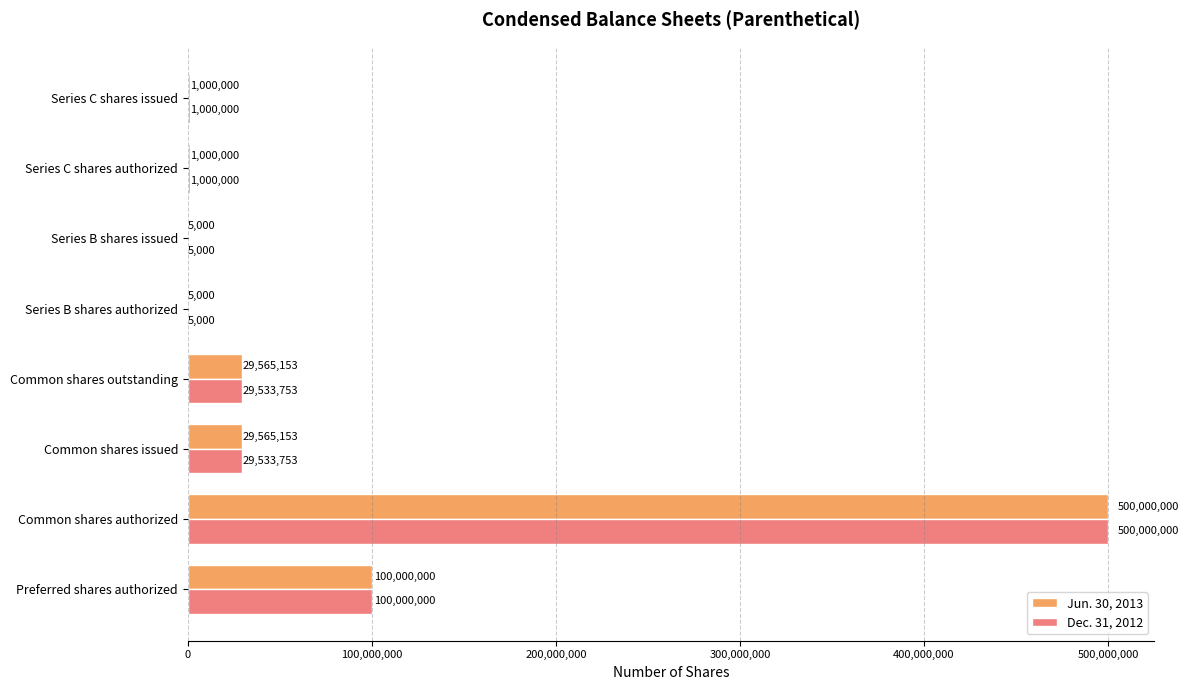

At which category is the sum across all series the highest?

Common shares authorized